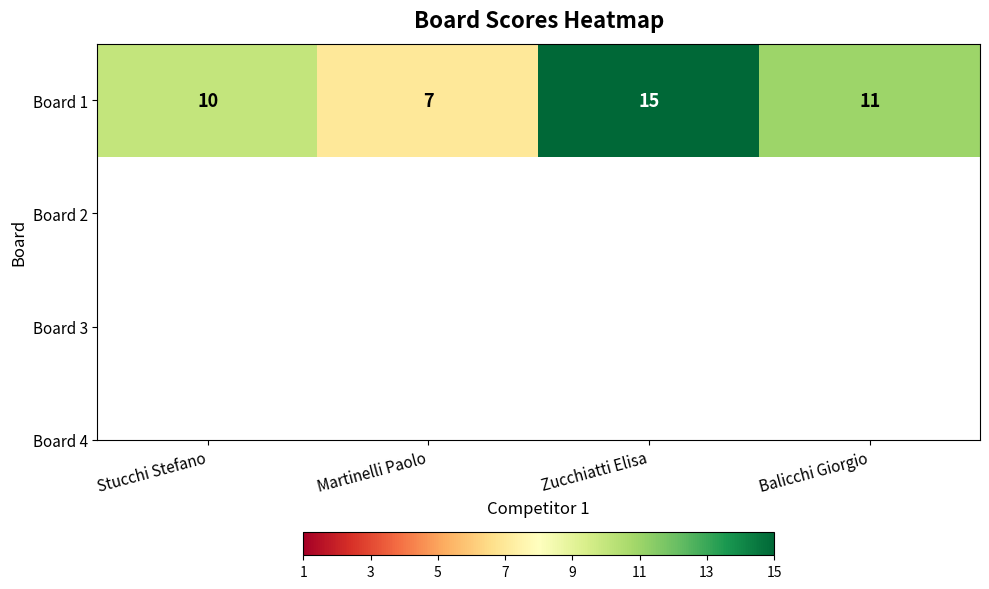

Read the value at Stucchi Stefano.

10